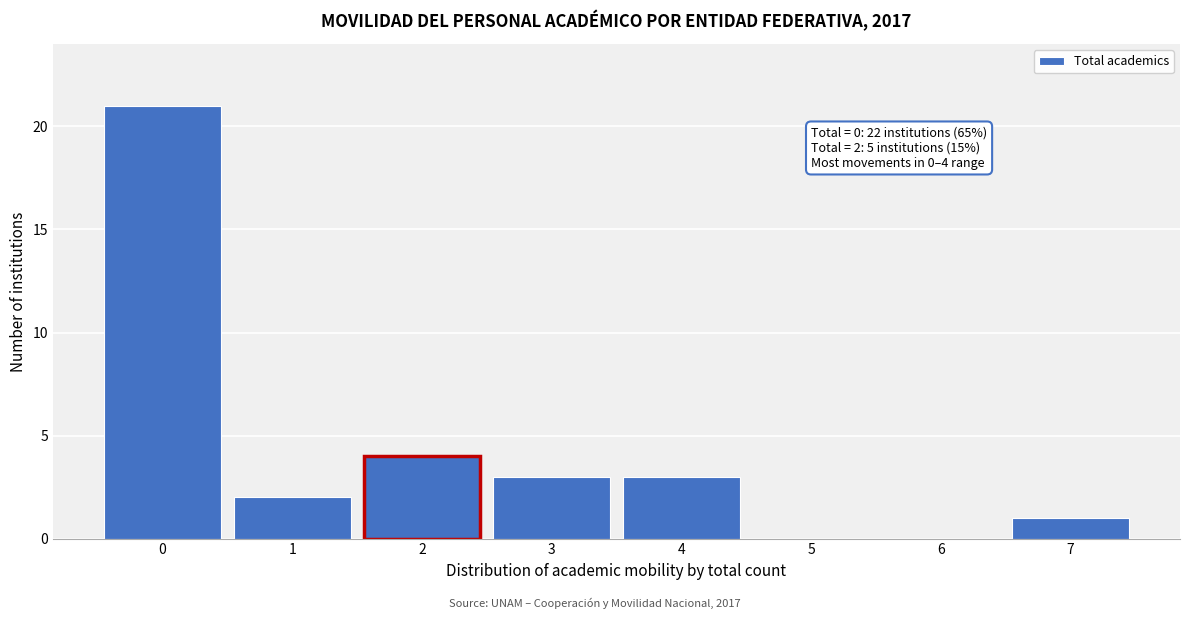

Which range on the x-axis has the tallest bar?

-0.5 to 0.5